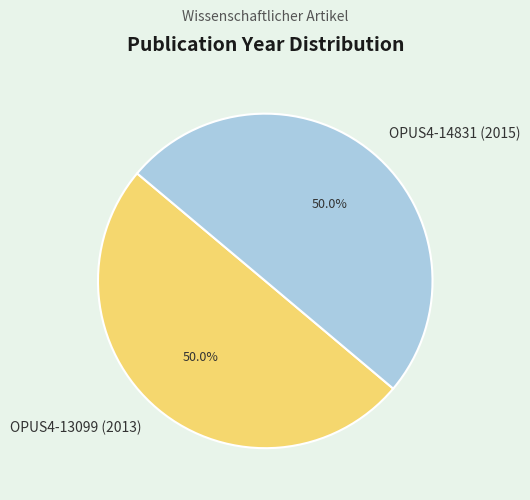

To the nearest percent, what is the combined percentage of OPUS4-14831 (2015) and OPUS4-13099 (2013)?

100%